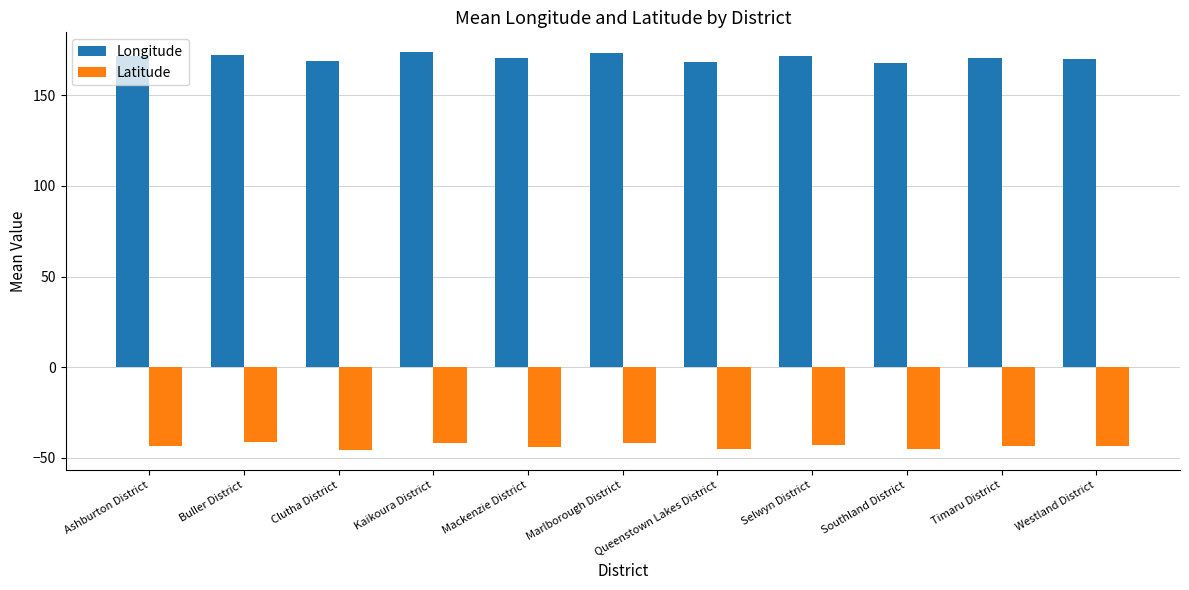

How many groups of bars are there?

11